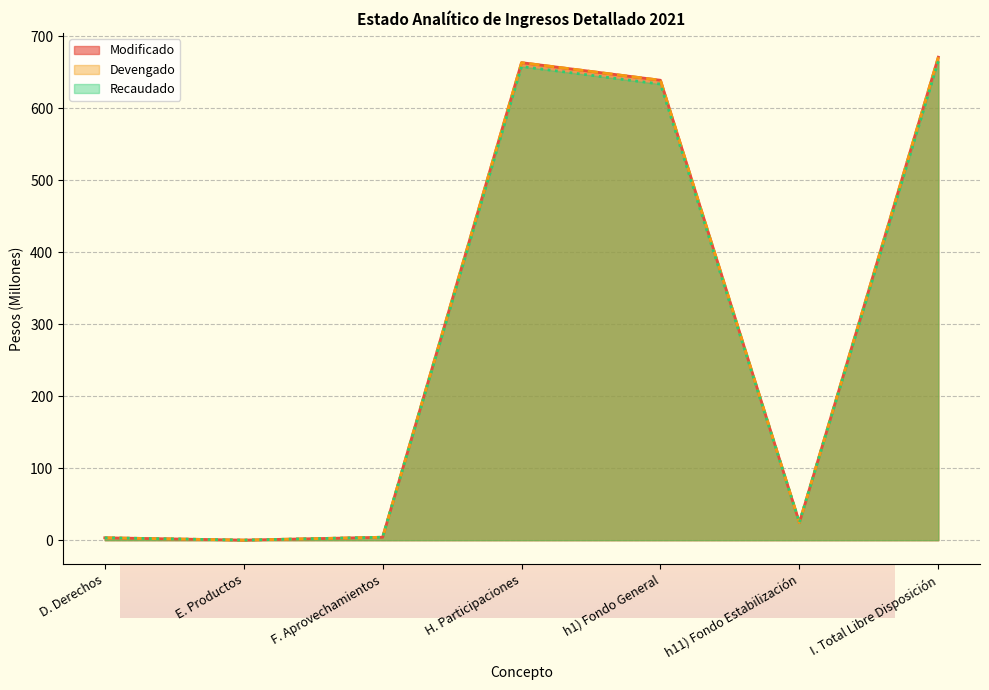

At which label does Modificado reach its minimum?

E. Productos